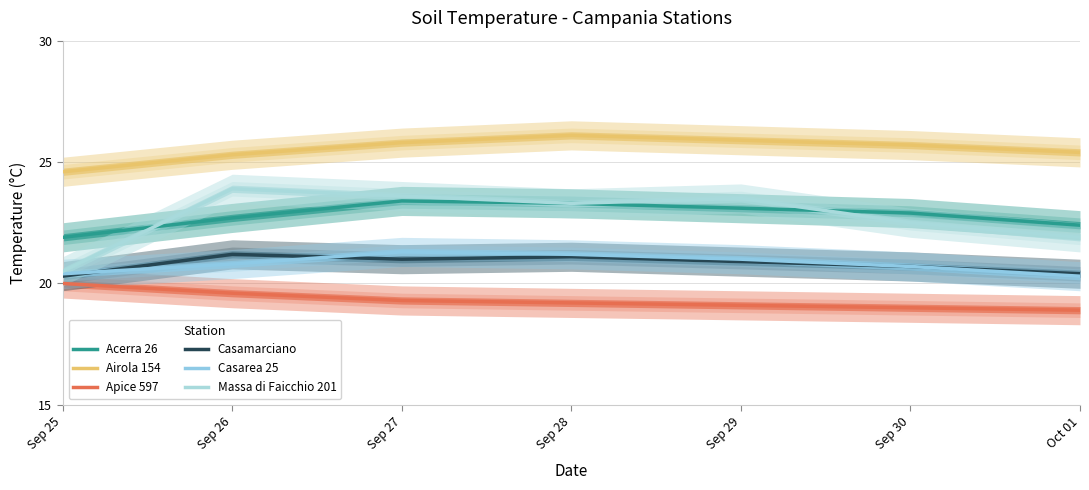

Rank the series at Sep 27 from lowest to highest value.

Apice 597, Casamarciano, Casarea 25, Acerra 26, Massa di Faicchio 201, Airola 154